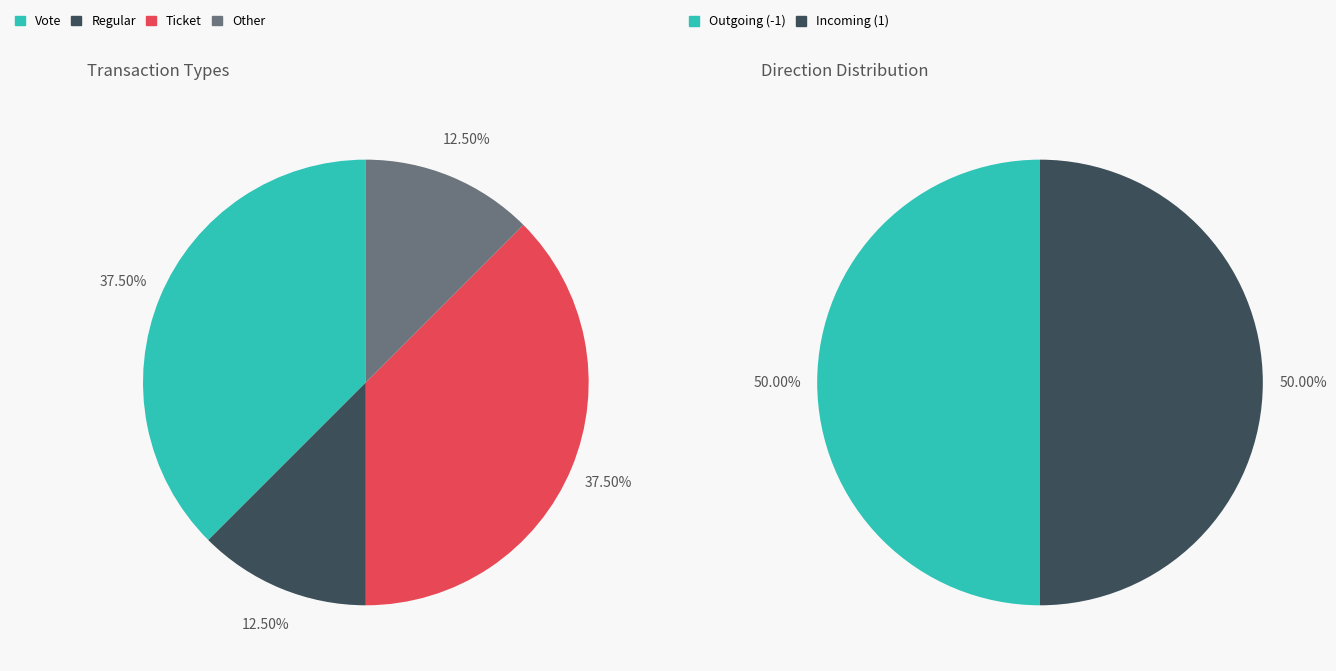

How many slices are in this pie chart?

4